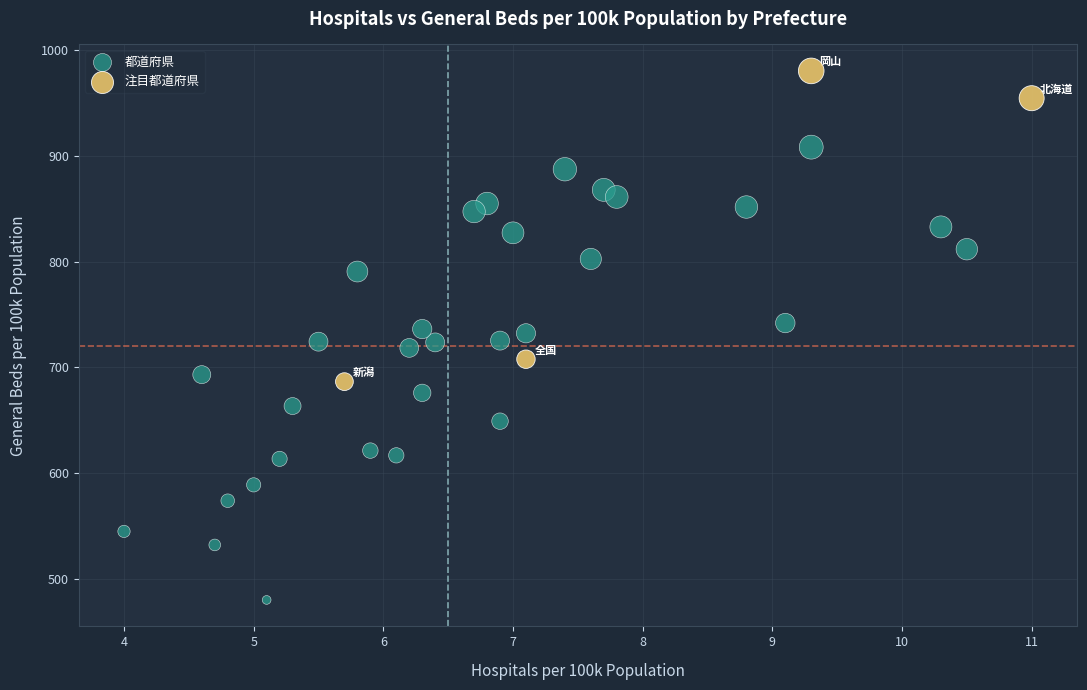

Which series has the widest spread of Y values?

都道府県